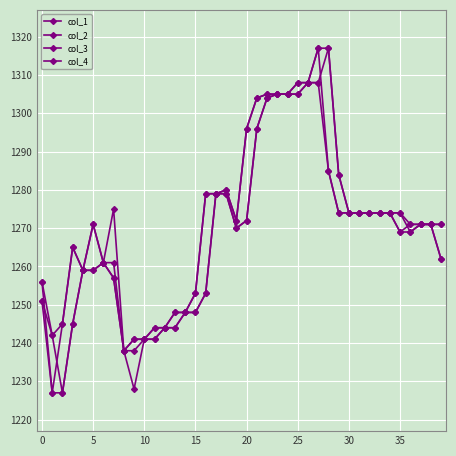

How many lines are shown in the chart?

4